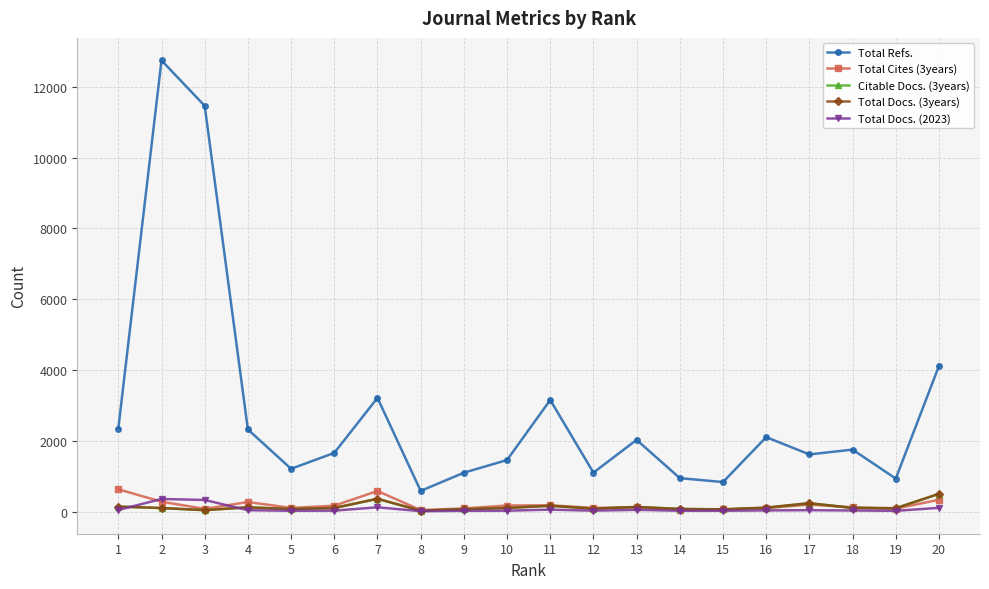

Is it true that Total Refs. equals 258 at 9?

False